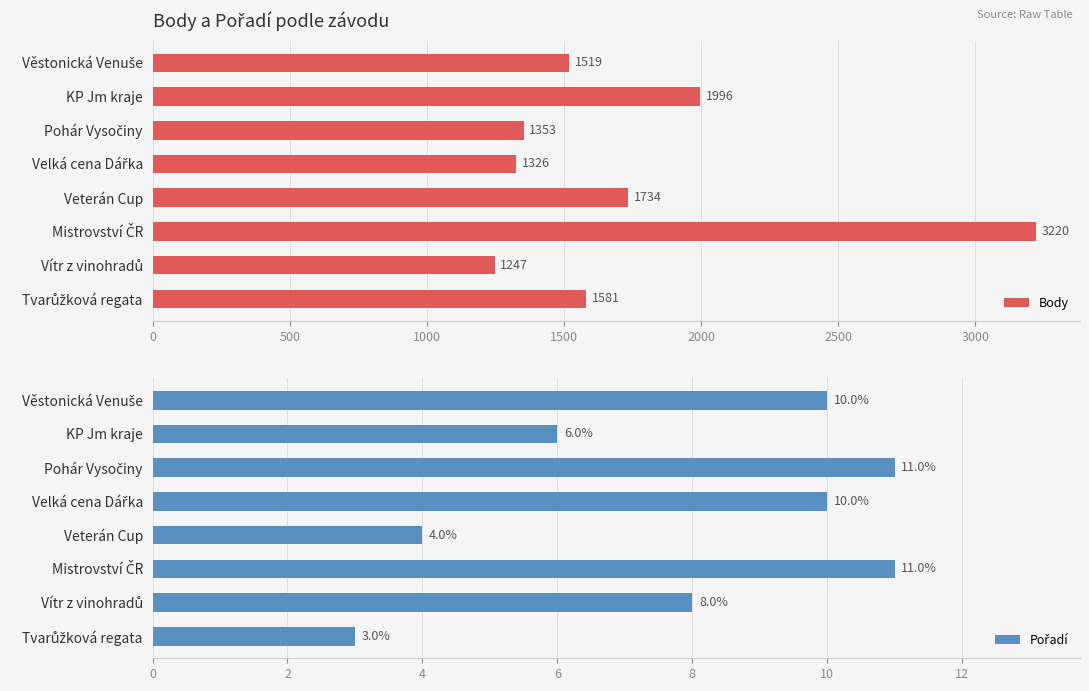

Read the Body value at KP Jm kraje.

1996